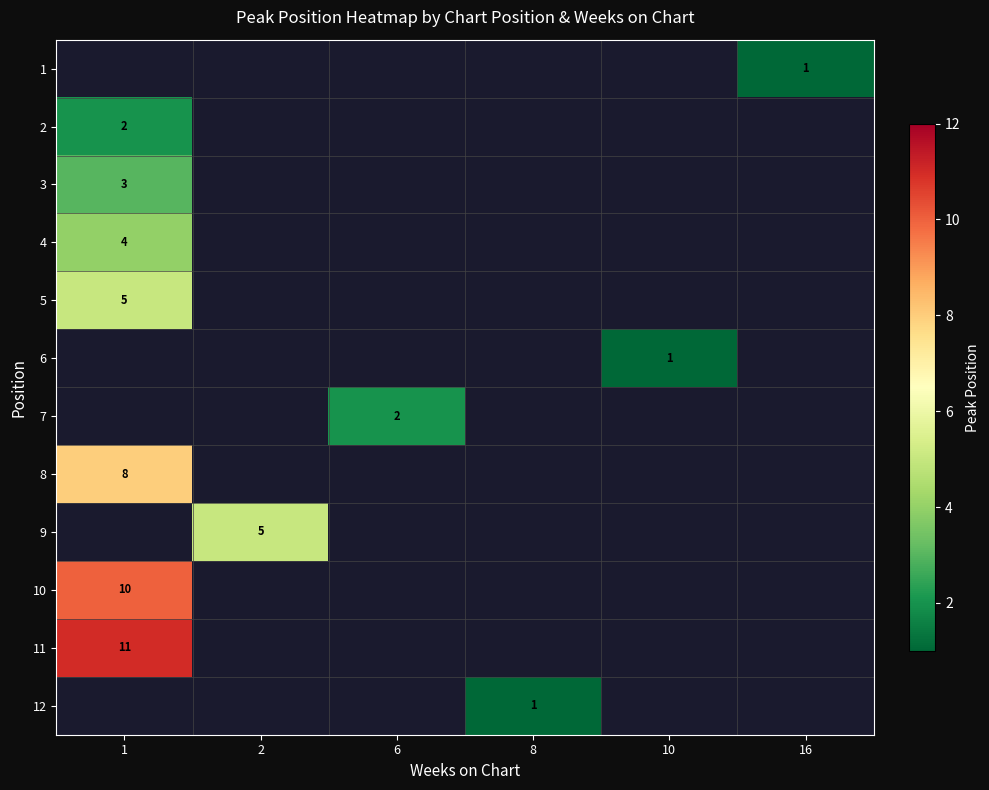

Which category has the highest value in the row_2 series?

1